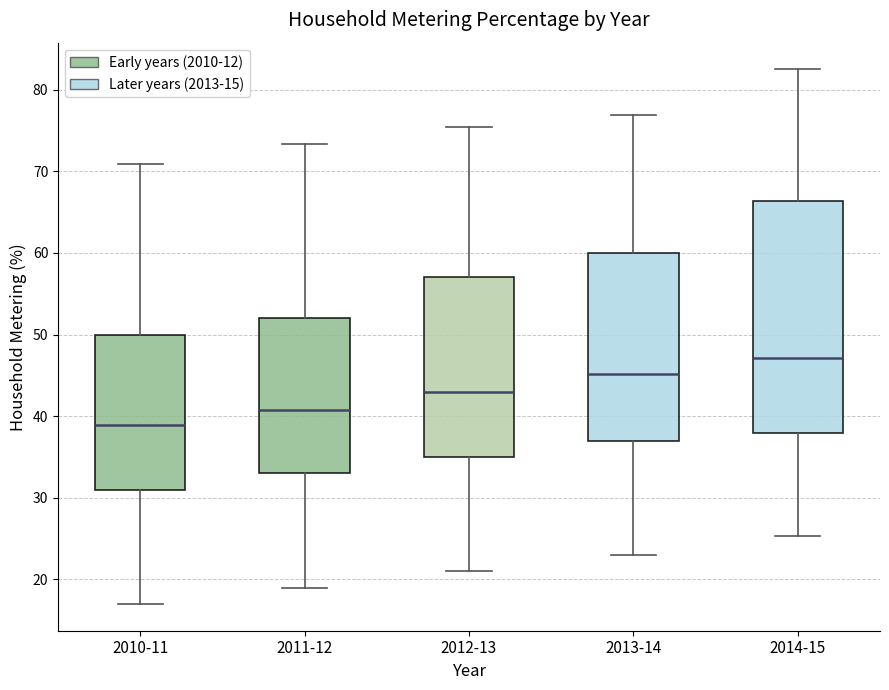

Where does the lower whisker of the box for 2010-11 end on the y-axis? The values are not printed on the chart, so give them approximately, as read against the axis.

17